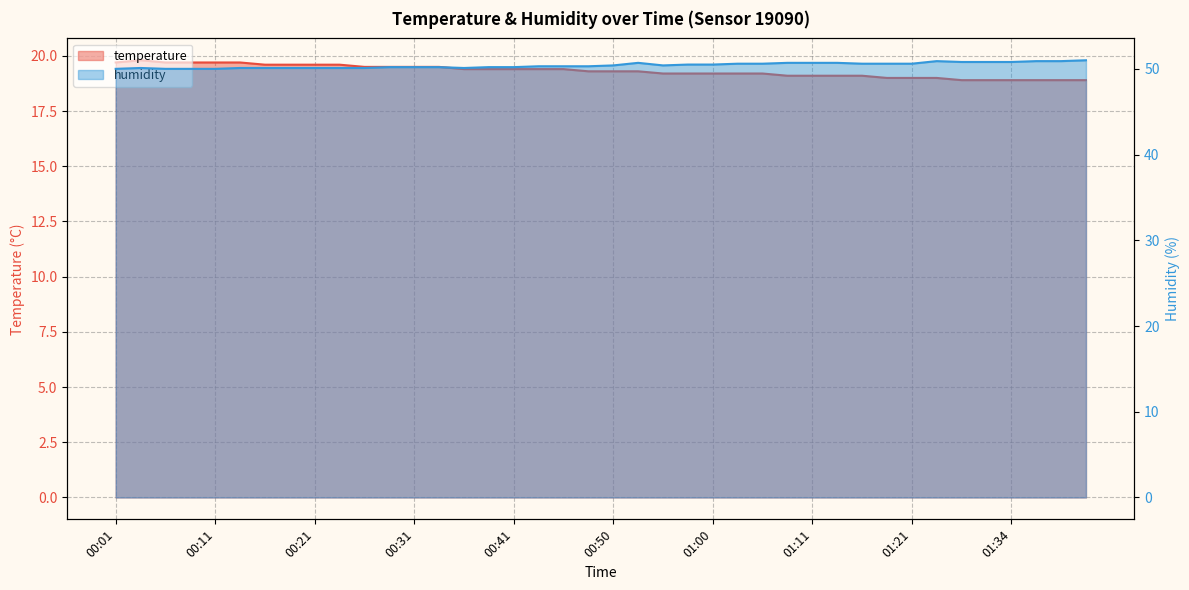

At which category does humidity reach its first local valley?

00:36